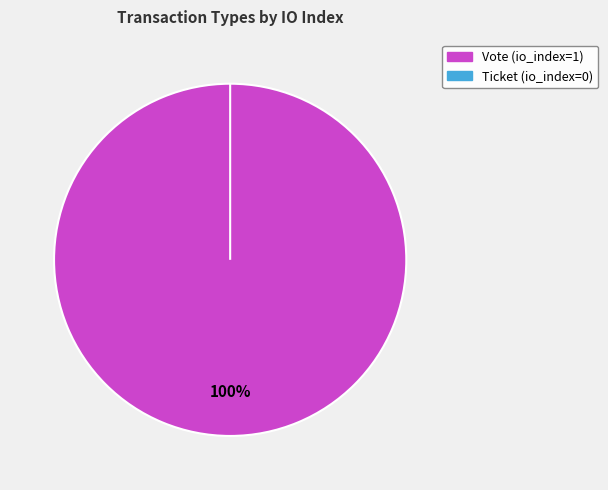

Rank the categories by value from highest to lowest.

Vote, Ticket